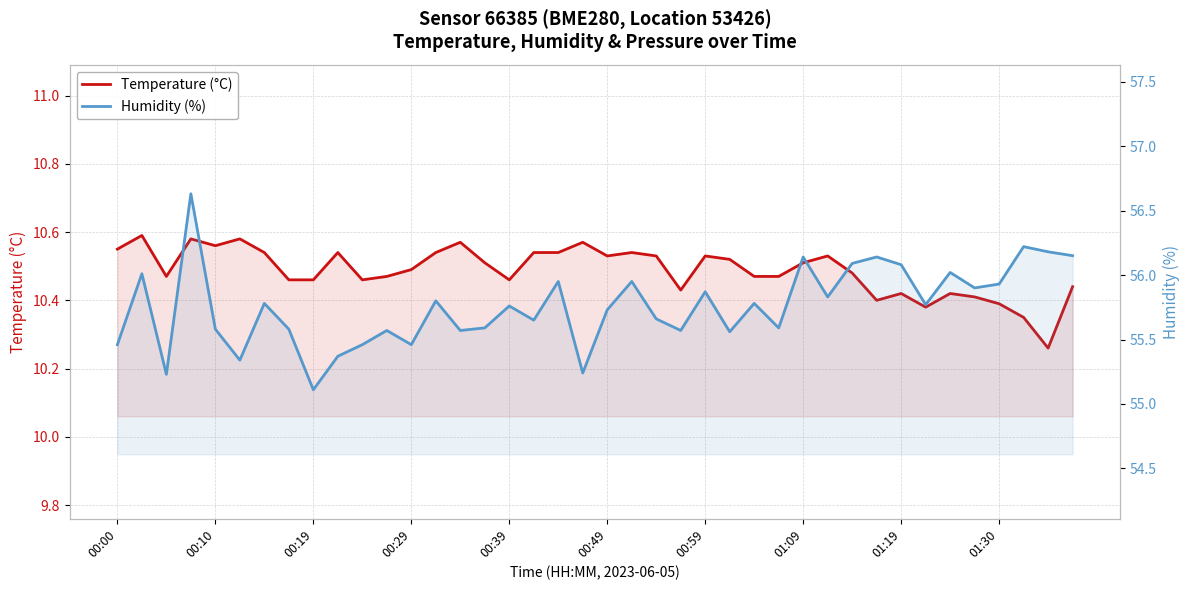

At how many categories does at least one series exceed 41?

40